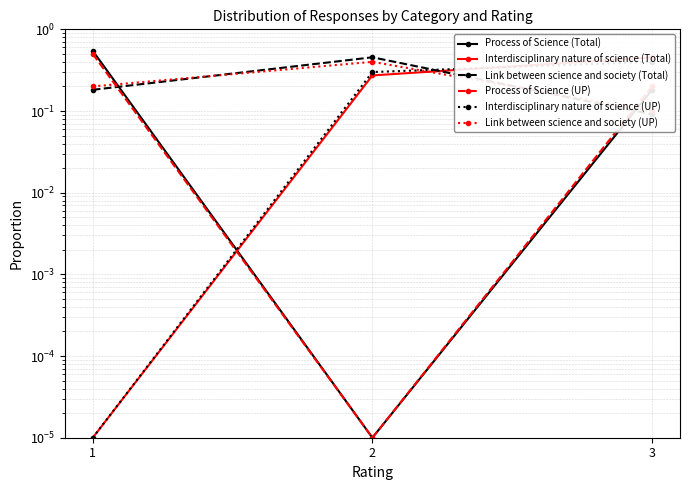

Which series has the widest spread of values?

Process of Science (Total)